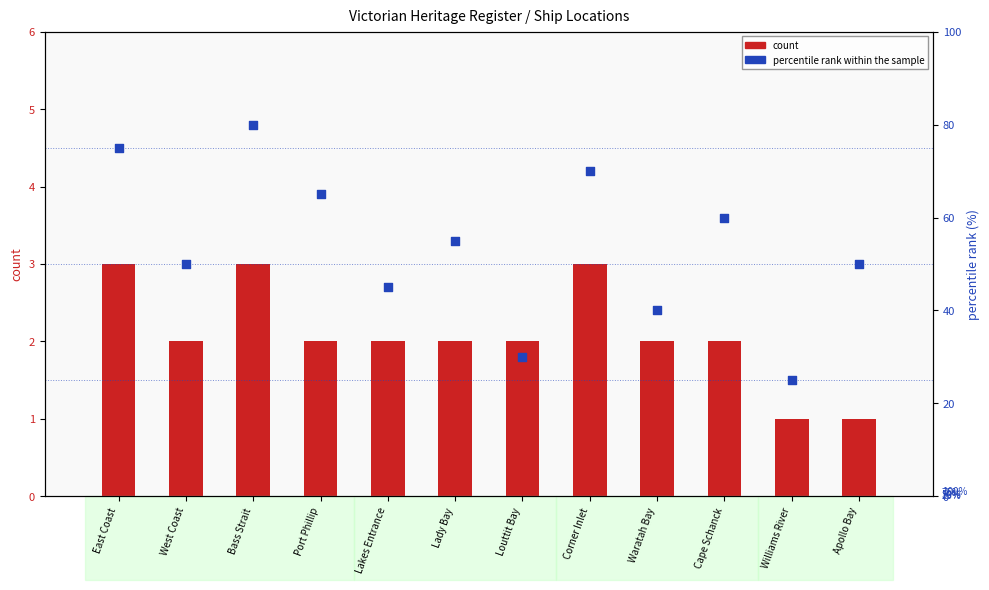

Which series contains the highest Y value?

percentile rank within the sample